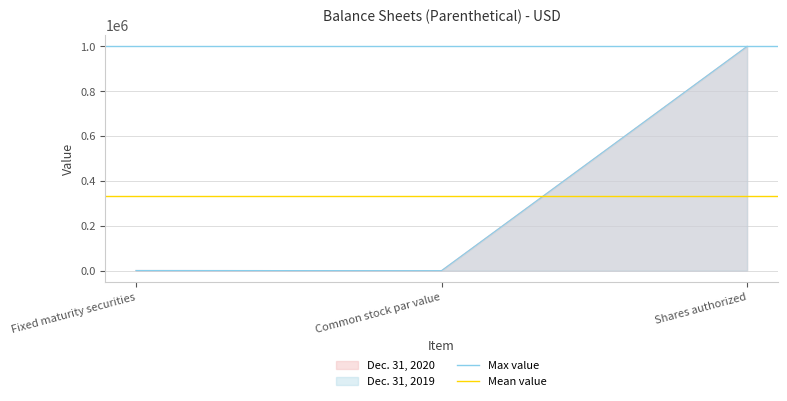

Is it true that Mean value equals 152622.7 at Common stock par value?

False